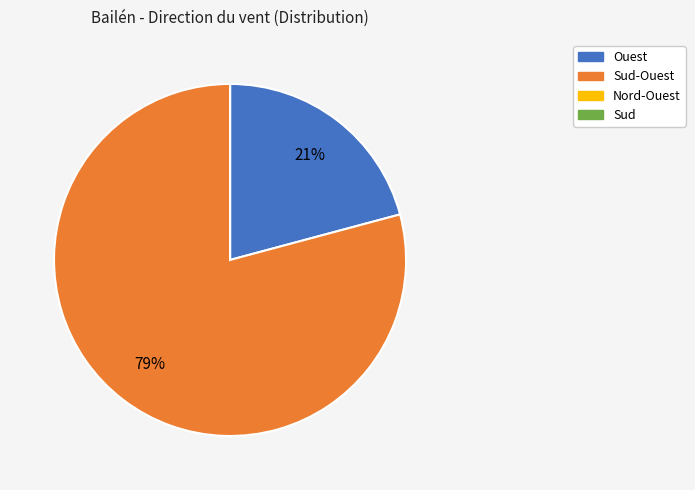

To the nearest percent, what is the average slice percentage?

25%